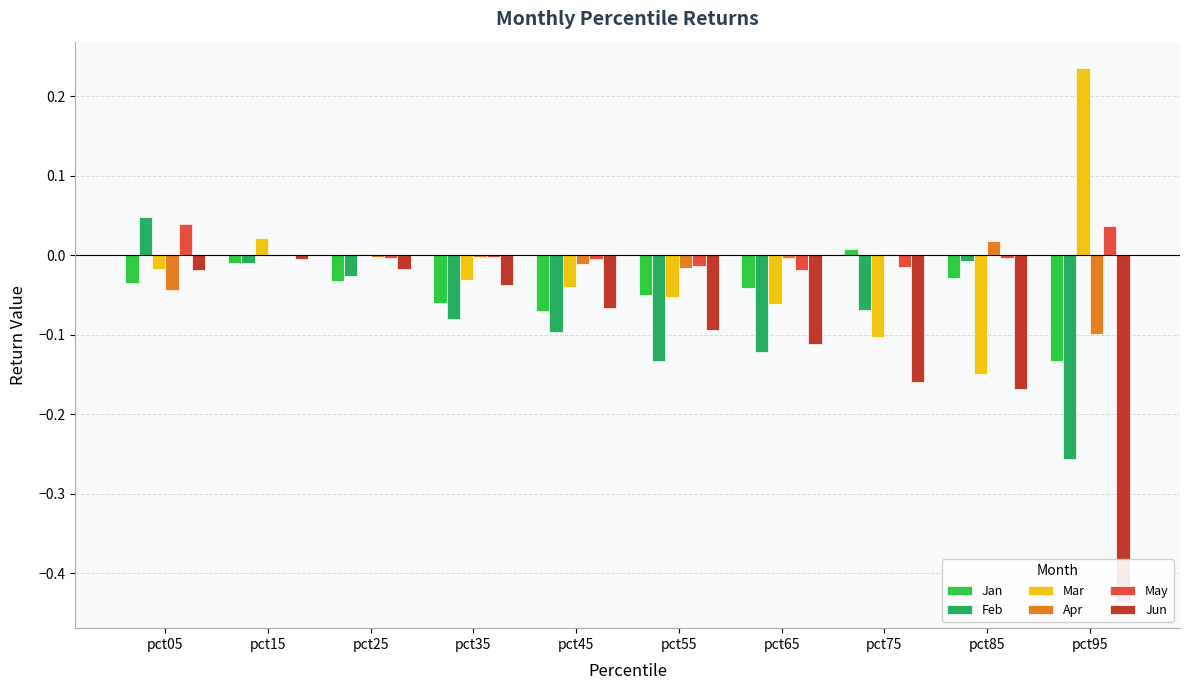

Are the bars grouped side by side (vs. stacked)?

Yes